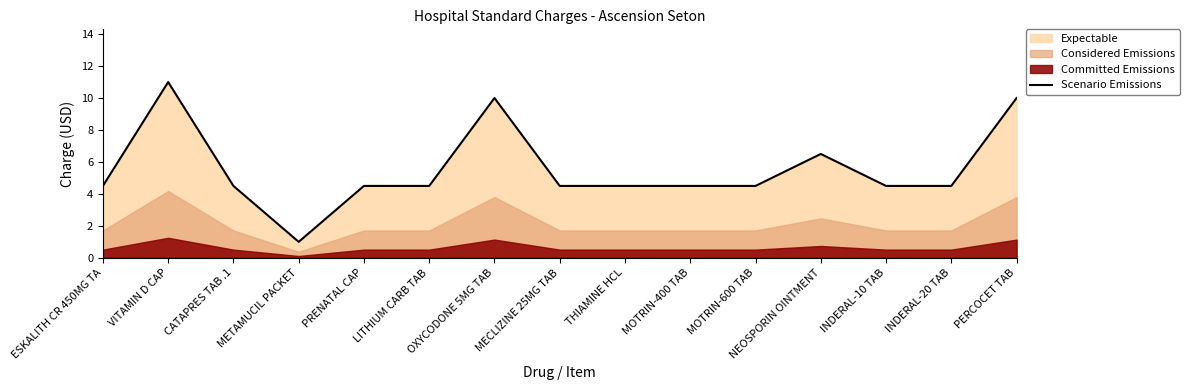

Where is the first local minimum?

METAMUCIL PACKET